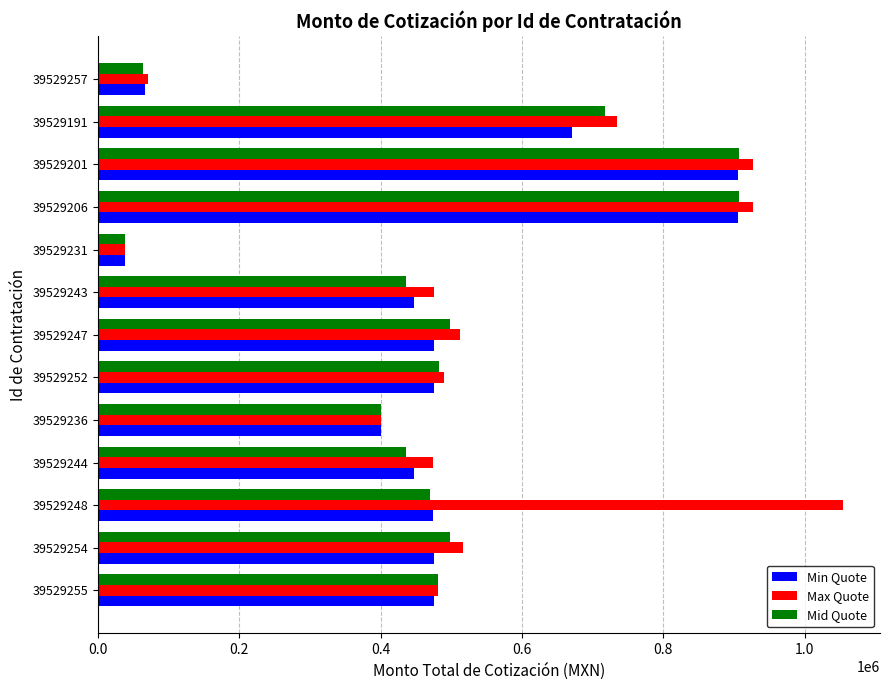

Which series has the largest total across all categories?

Max Quote